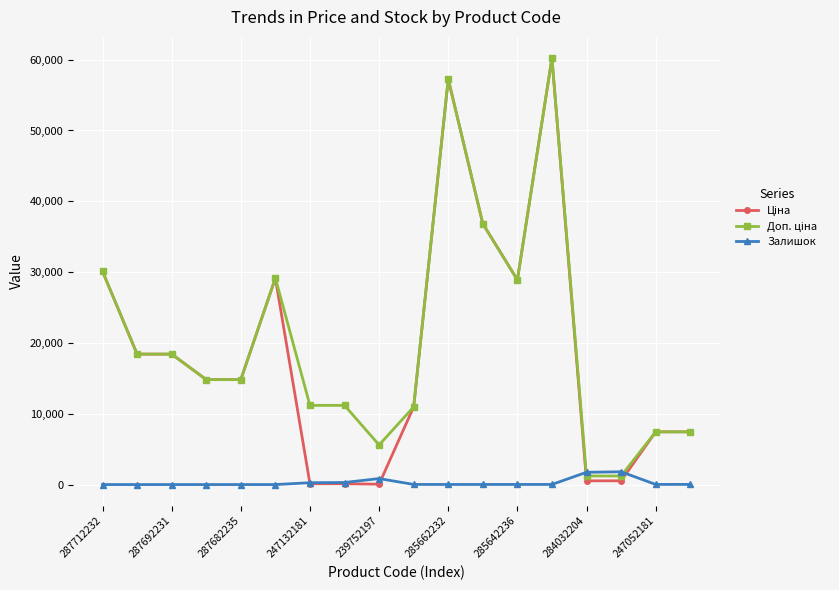

What is the greatest value displayed?

60205.6